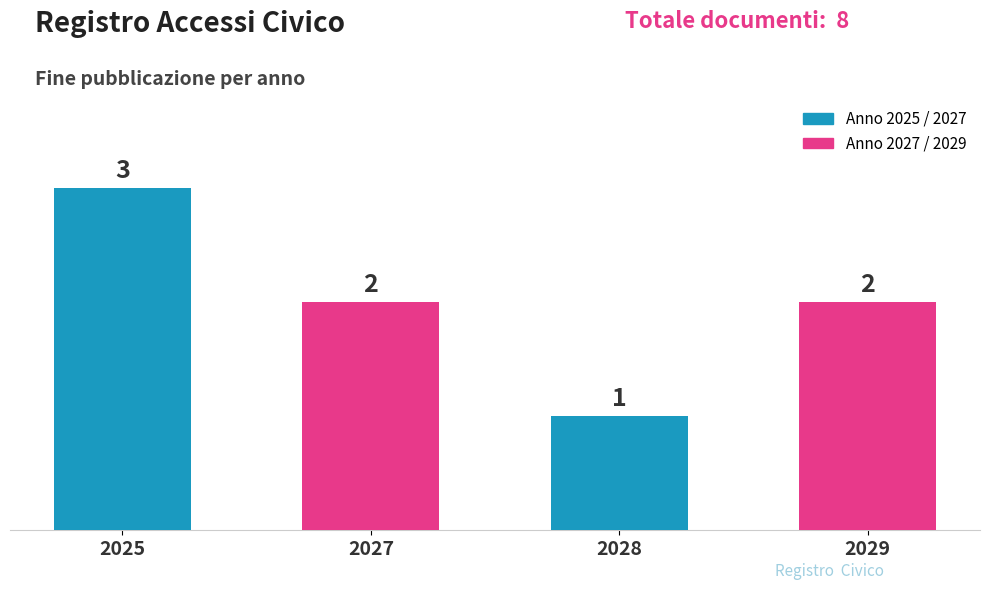

What is the sum of the values at 2028 and 2029?

3